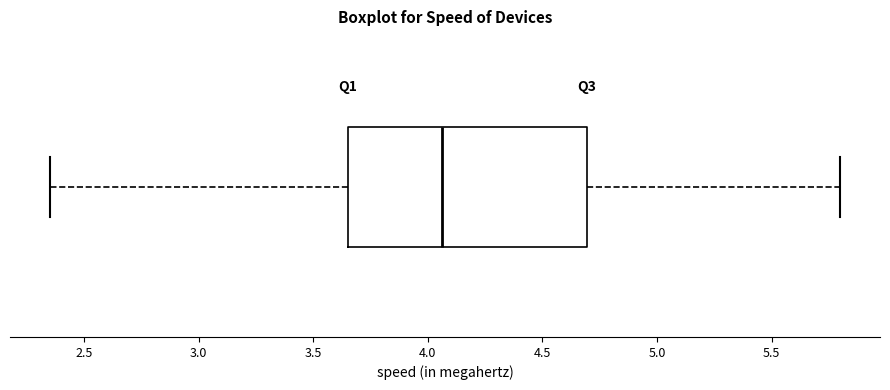

Transcribe this box plot: give where the median line is, the range the box spans, and where the two whiskers end, as read against the x-axis. The values are not printed on the chart, so give them approximately, as read against the axis.

median 4.05, box 3.65 to 4.70, whiskers 2.35 to 5.80